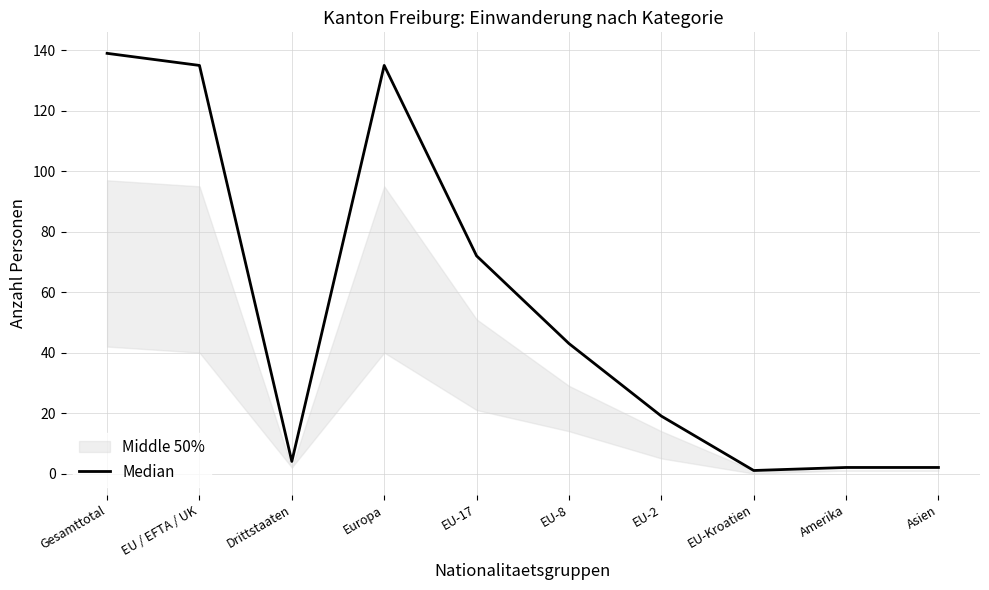

Which category has the lowest value across all series?

EU-Kroatien